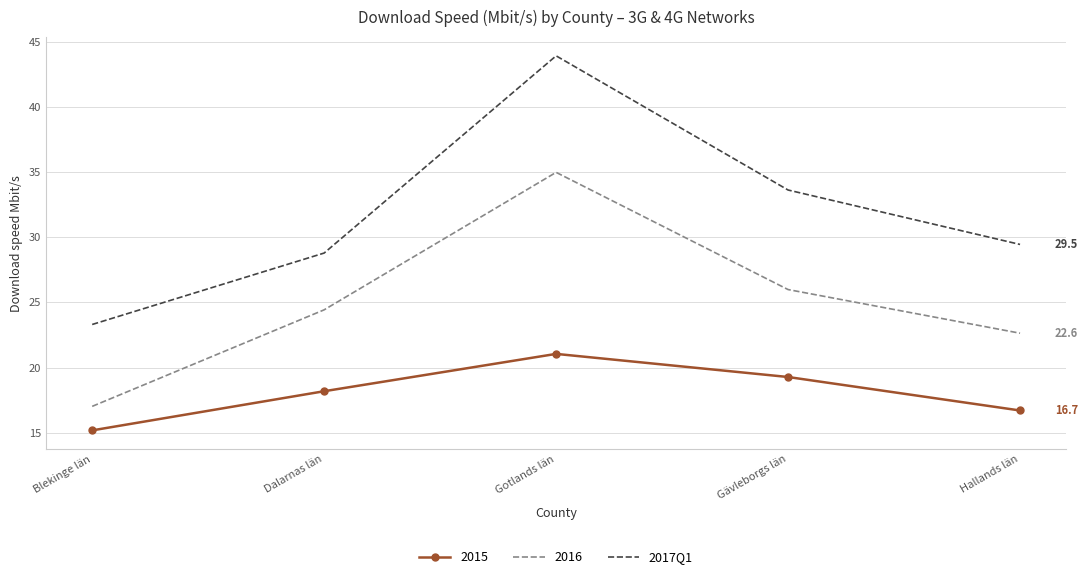

True or false: 2015 and 2016 intersect in this chart.

False